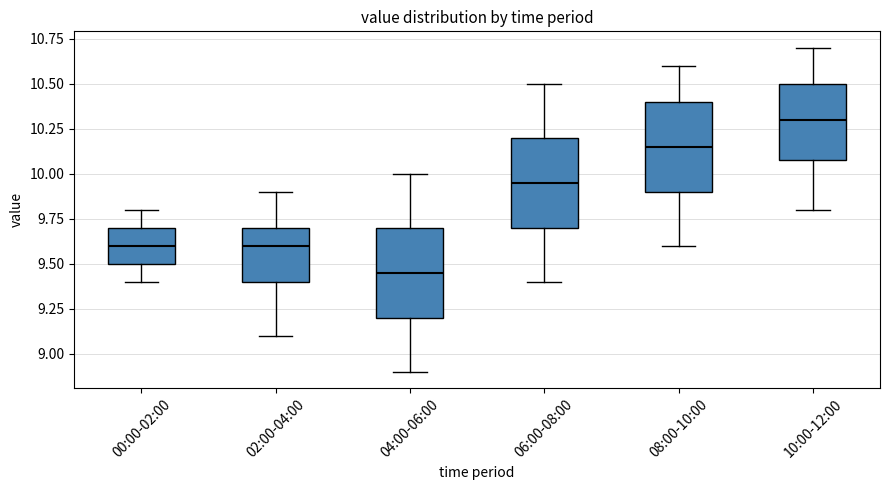

Where is the lower edge of the box for 04:00-06:00 on the y-axis? The values are not printed on the chart, so give them approximately, as read against the axis.

9.20